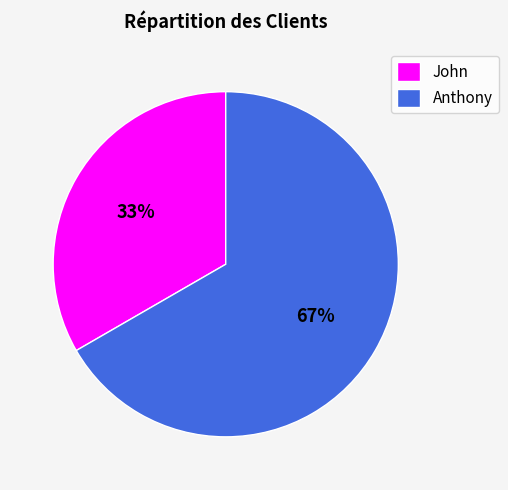

Which slice represents more than half of the pie?

Anthony